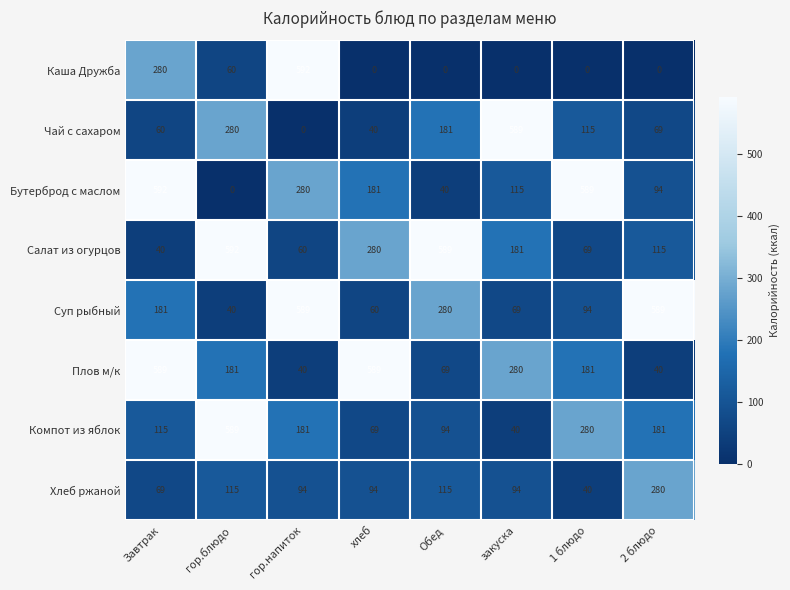

Rank the series at закуска from highest to lowest value.

Чай с сахаром, Плов м/к, Салат из огурцов, Бутерброд с маслом, Хлеб ржаной, Суп рыбный, Компот из яблок, Каша Дружба